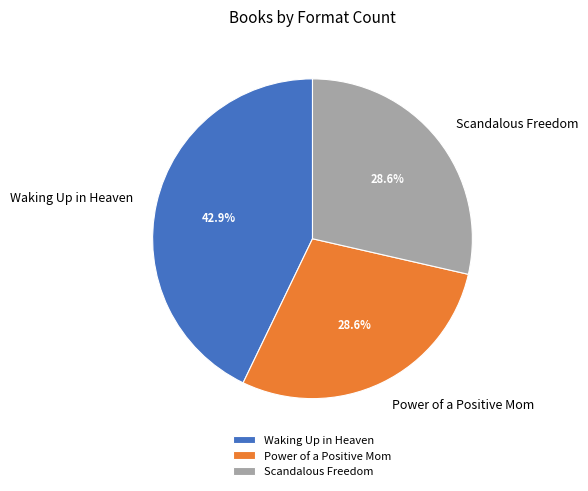

True or false: Waking Up in Heaven accounts for 49% of the total.

False